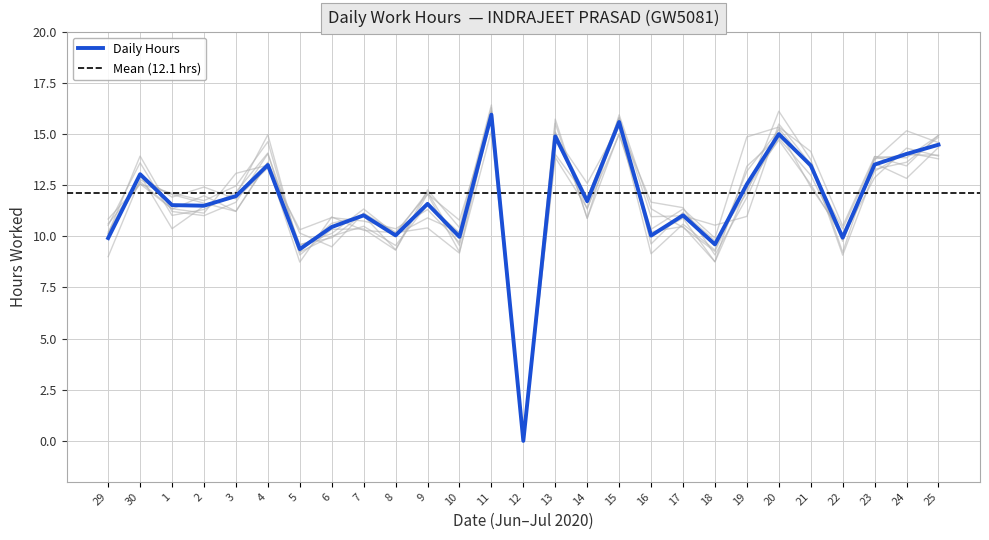

What is the sum of all values?

315.5